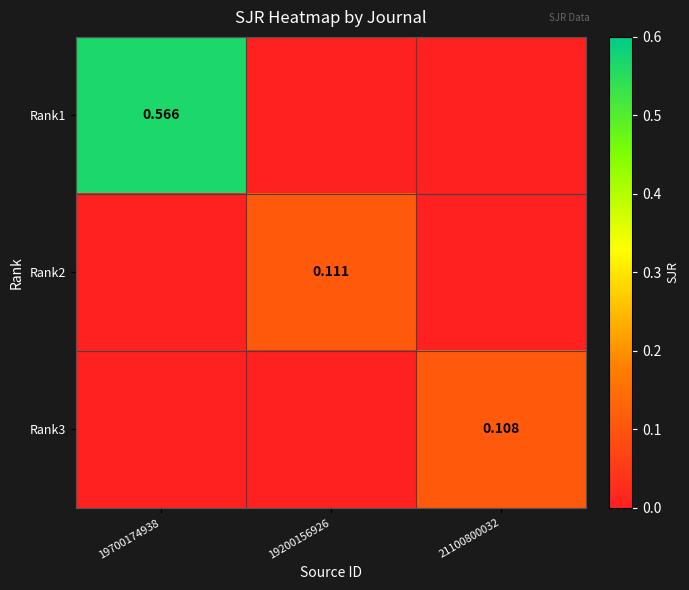

Which category has the highest value across all series?

19700174938